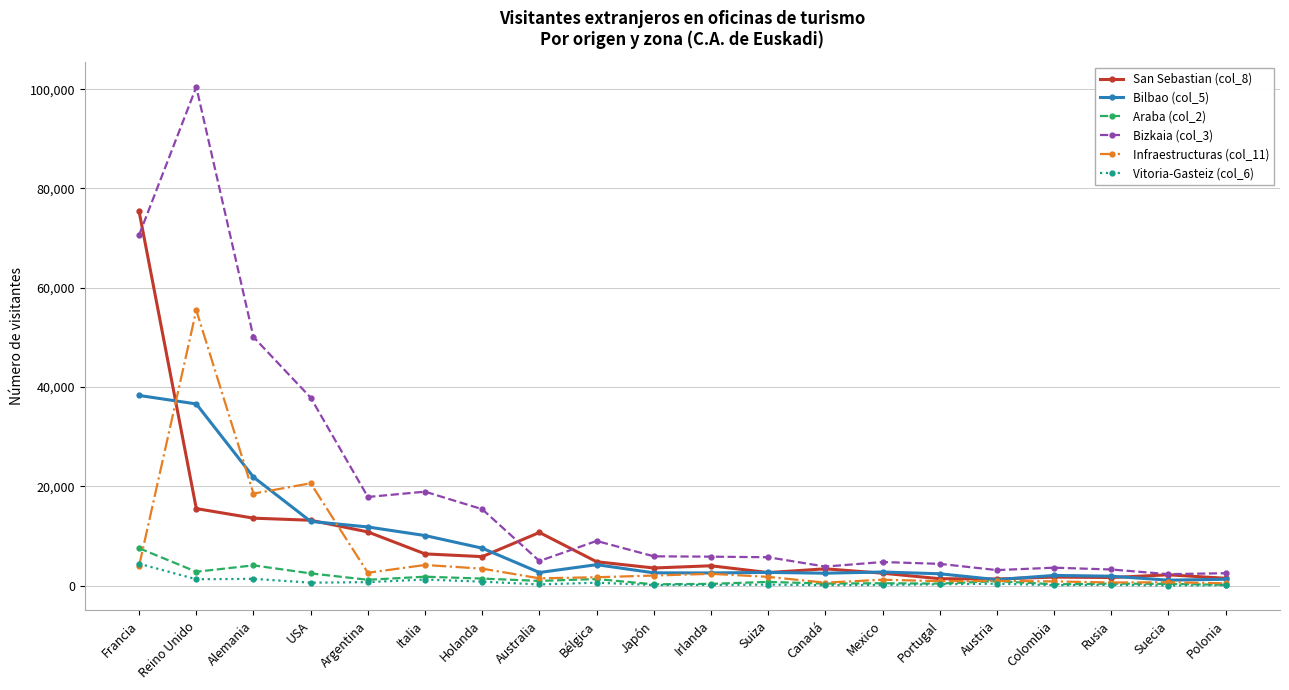

Between which two adjacent categories do San Sebastian (col_8) and Bilbao (col_5) first intersect?

Francia and Reino Unido